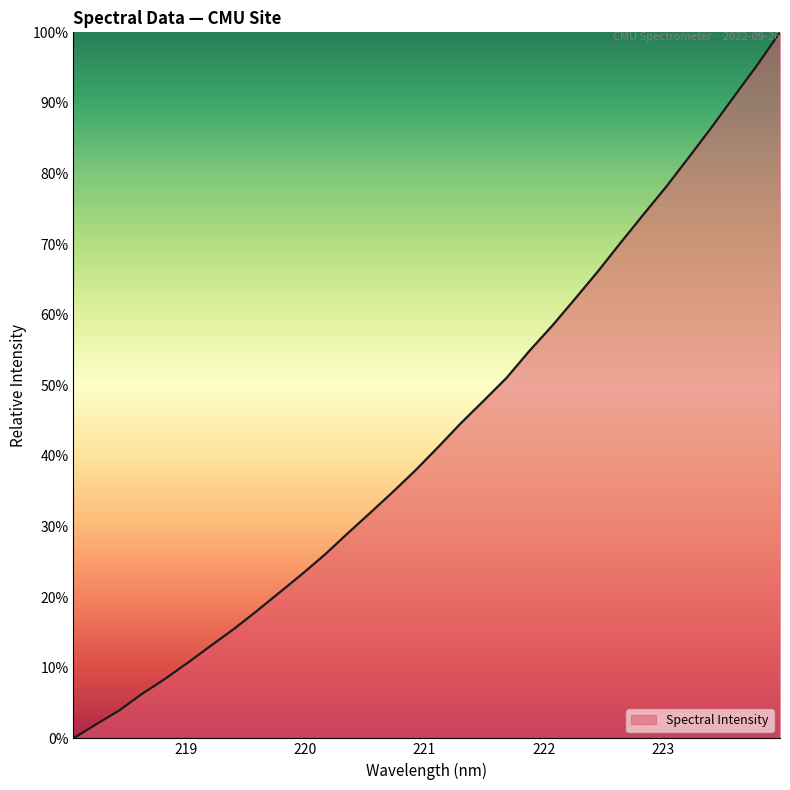

What is the maximum value shown in the chart?

100.0